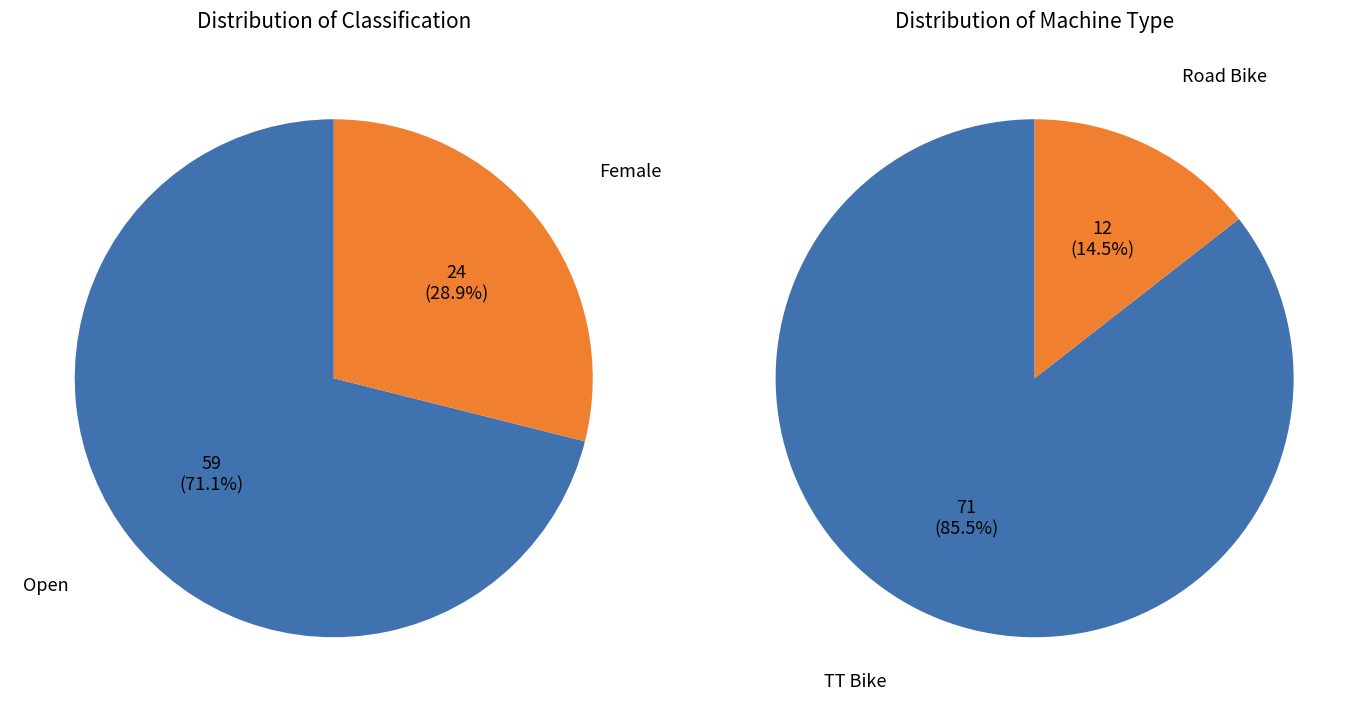

Do machine_values and classification_values together represent more than half of the pie?

Yes